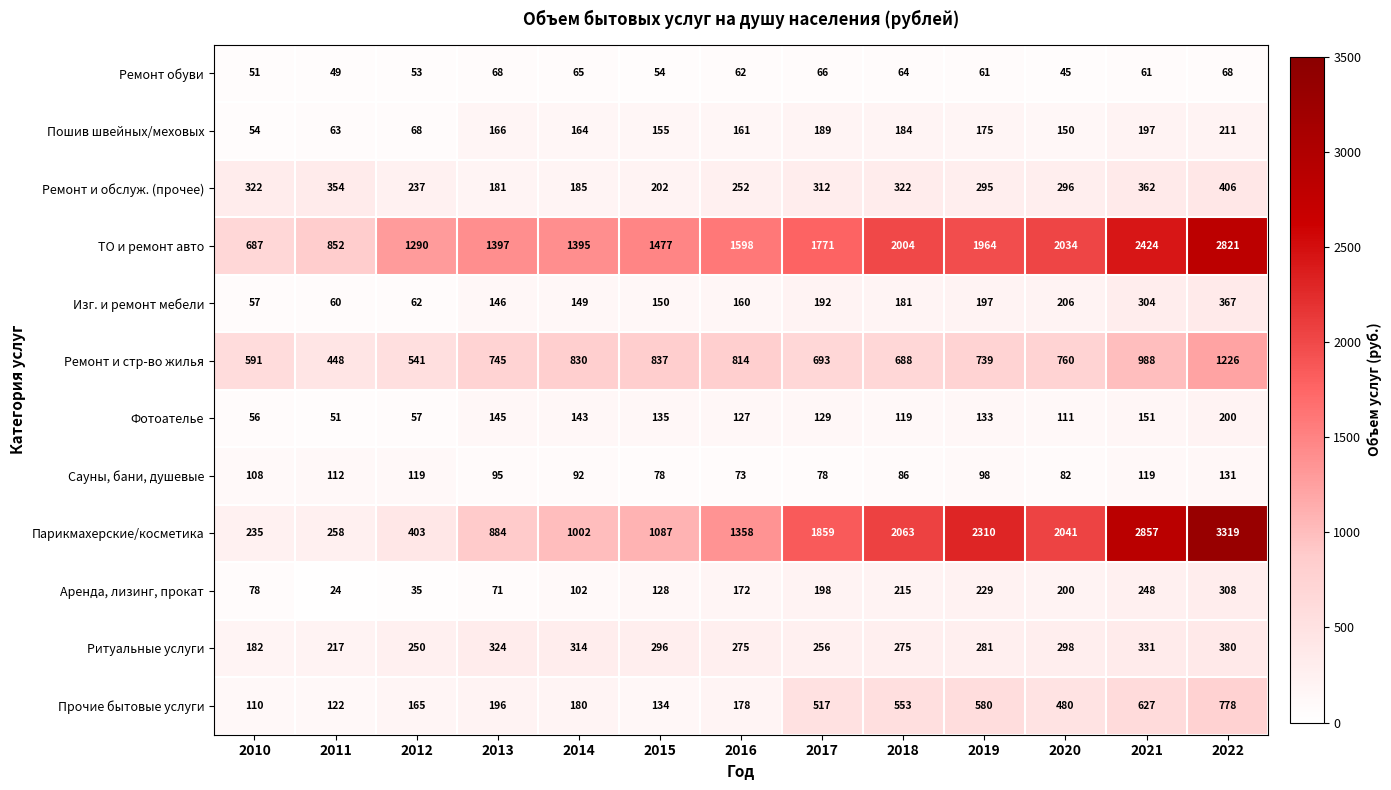

What is the difference between the Ремонт и стр-во жилья values at 2016 and 2013?

69